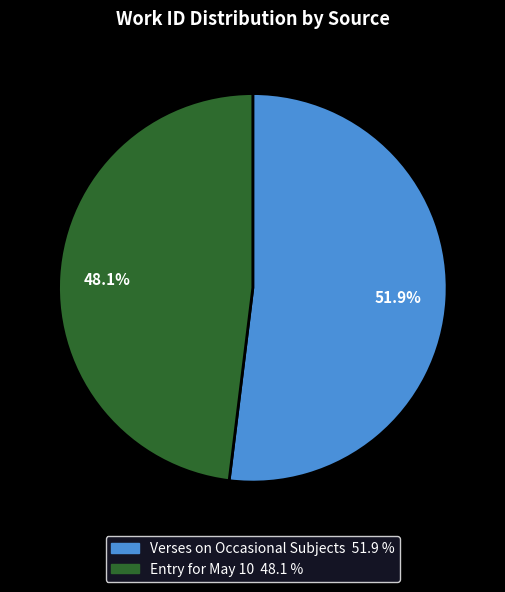

What is the largest slice in the pie chart?

Verses on Occasional Subjects